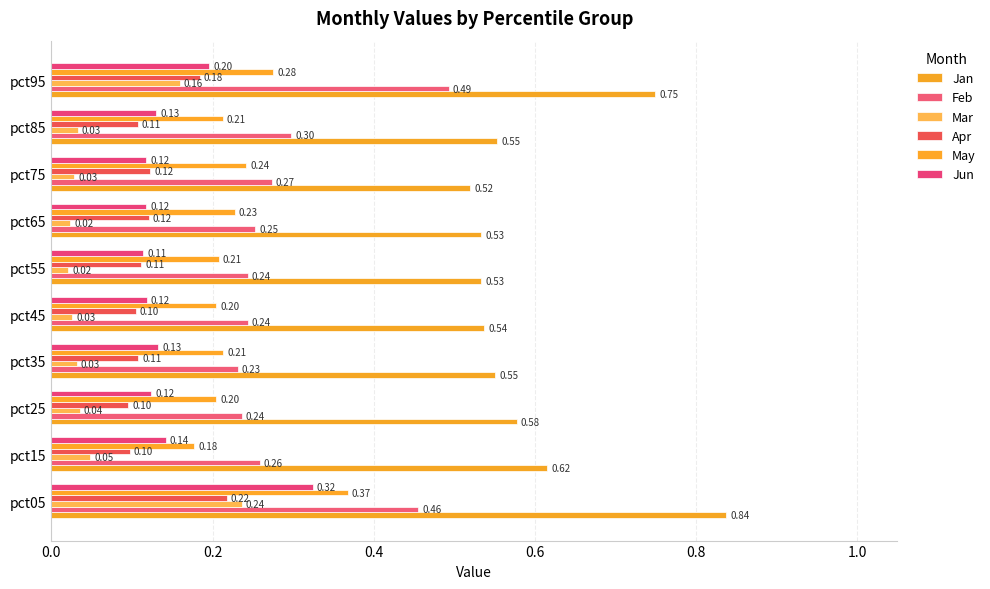

Reading right to left, extract all data points from this chart.

Jan: 0.7	0.6	0.5	0.5	0.5	0.5	0.6	0.6	0.6	0.8
Feb: 0.5	0.3	0.3	0.3	0.2	0.2	0.2	0.2	0.3	0.5
Mar: 0.2	0.0	0.0	0.0	0.0	0.0	0.0	0.0	0.0	0.2
Apr: 0.2	0.1	0.1	0.1	0.1	0.1	0.1	0.1	0.1	0.2
May: 0.3	0.2	0.2	0.2	0.2	0.2	0.2	0.2	0.2	0.4
Jun: 0.2	0.1	0.1	0.1	0.1	0.1	0.1	0.1	0.1	0.3